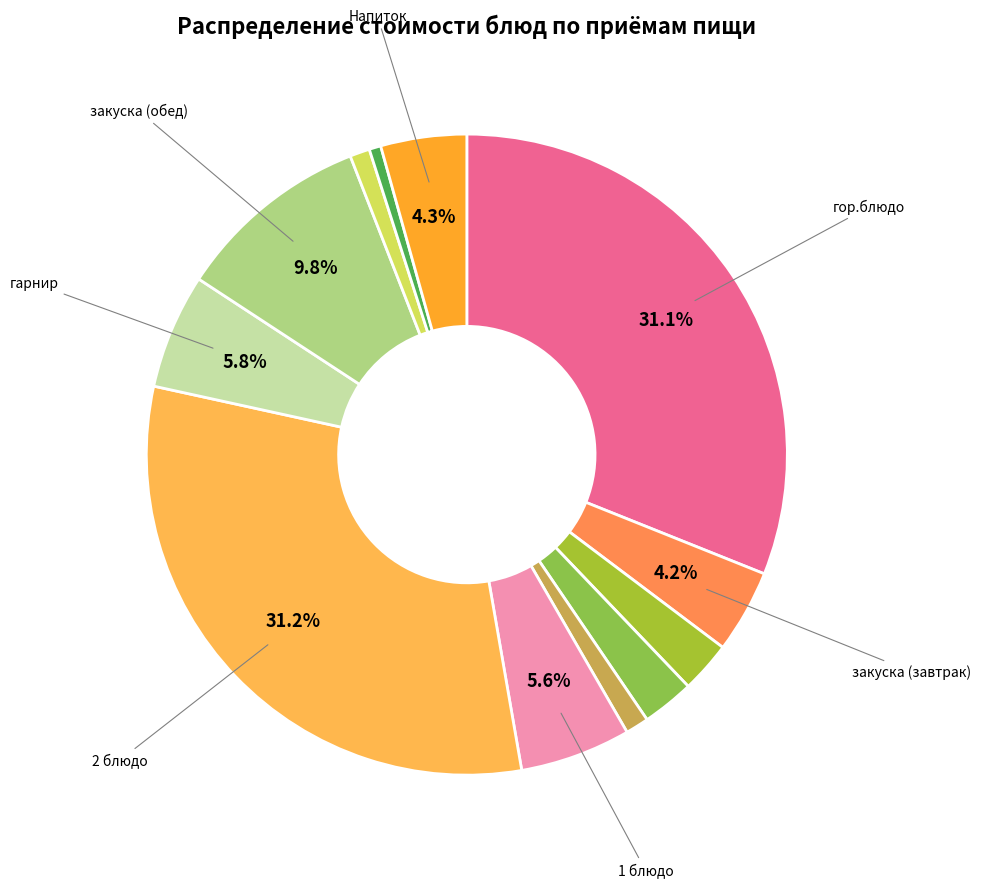

Does any single category account for the majority?

No